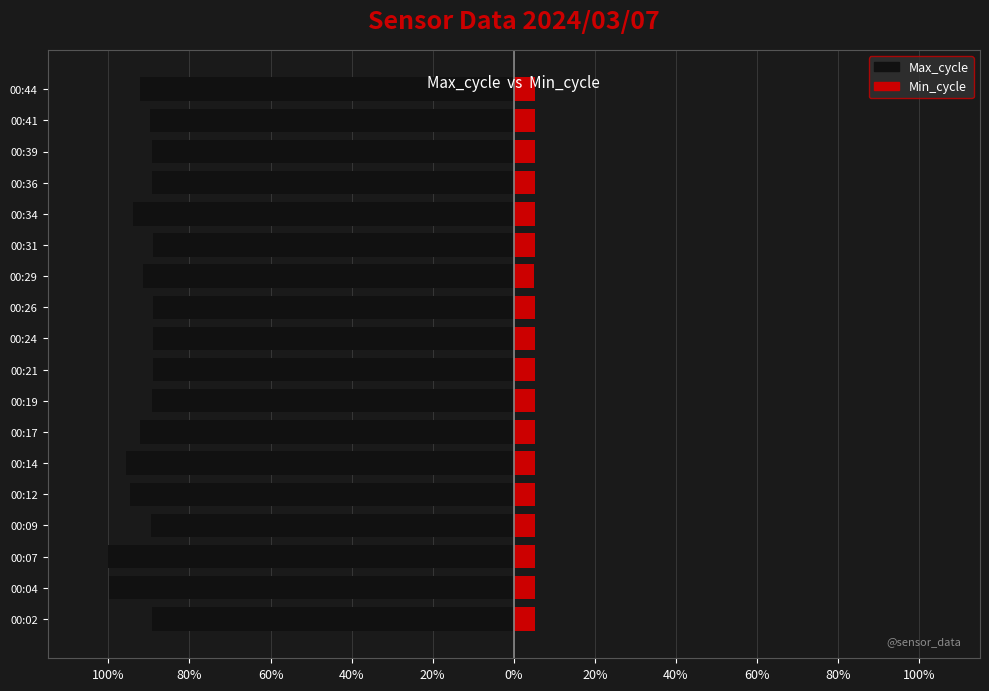

Is it true that Max_cycle equals -89.3 at 00:19?

True